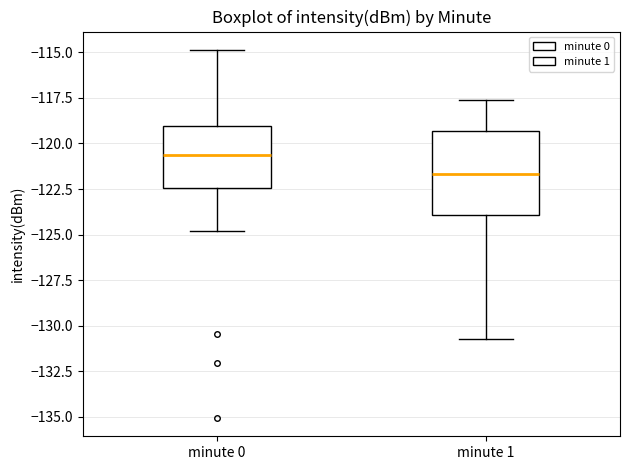

Which box is the tallest, from its lower edge to its upper edge?

minute 1